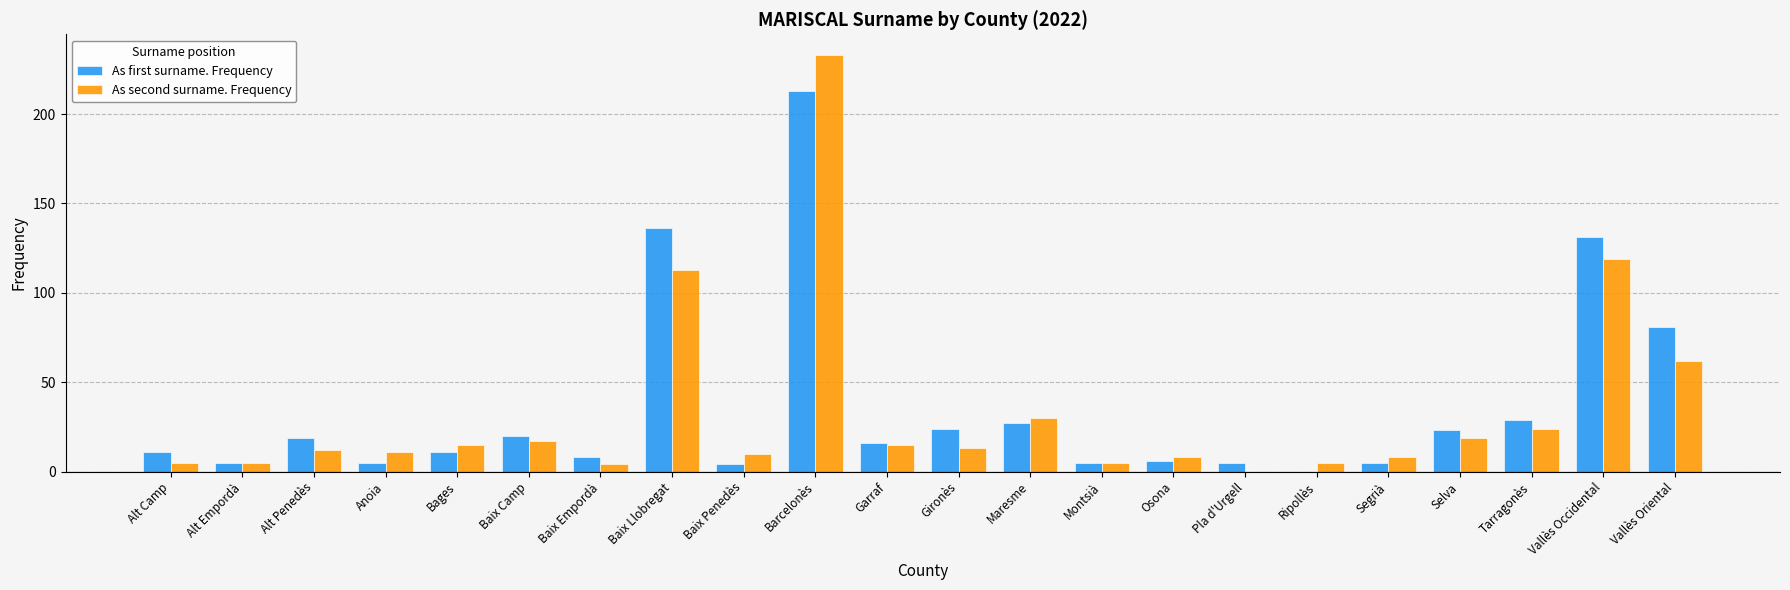

Are the bars grouped side by side (vs. stacked)?

Yes